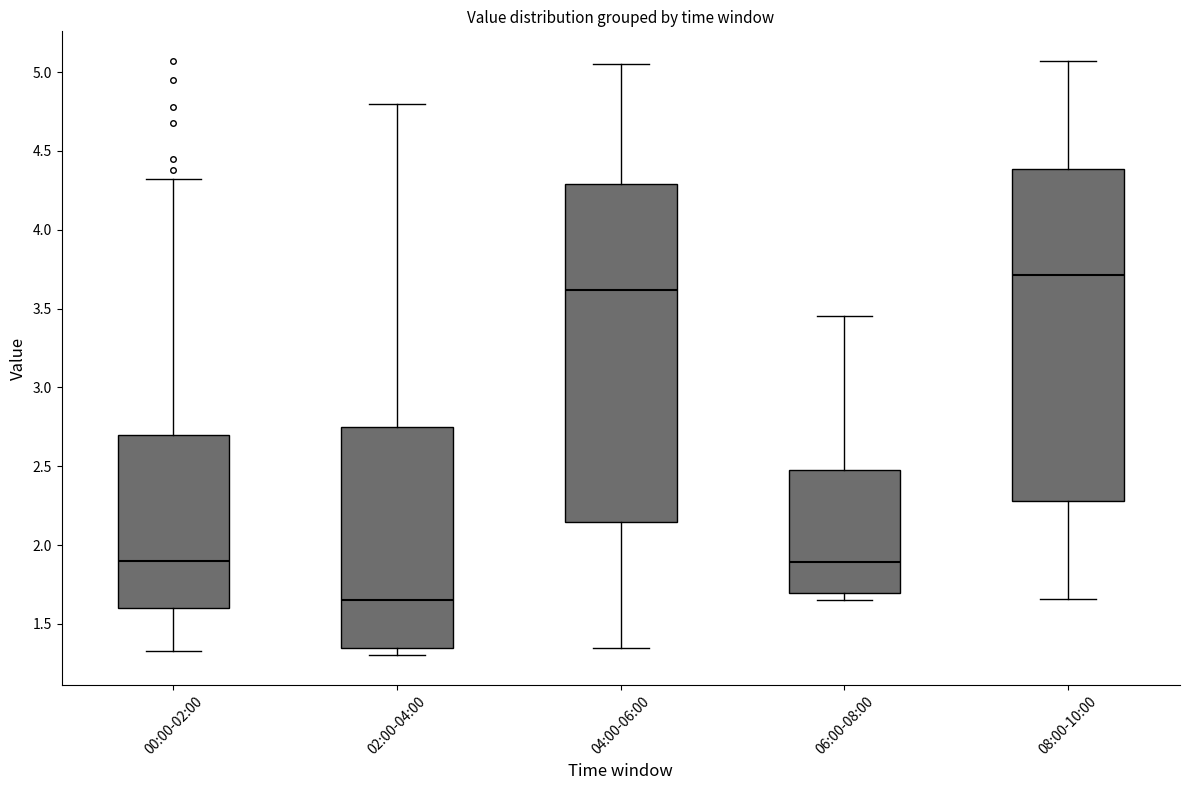

Reading left to right, transcribe this box plot: for each box, give where its median line is, the range the box spans, and where its two whiskers end, as read against the y-axis. The values are not printed on the chart, so give them approximately, as read against the axis.

00:00-02:00: median 1.90, box 1.60 to 2.70, whiskers 1.35 to 4.30
02:00-04:00: median 1.65, box 1.35 to 2.75, whiskers 1.30 to 4.80
04:00-06:00: median 3.60, box 2.15 to 4.30, whiskers 1.35 to 5.05
06:00-08:00: median 1.90, box 1.70 to 2.50, whiskers 1.65 to 3.45
08:00-10:00: median 3.70, box 2.30 to 4.40, whiskers 1.65 to 5.05